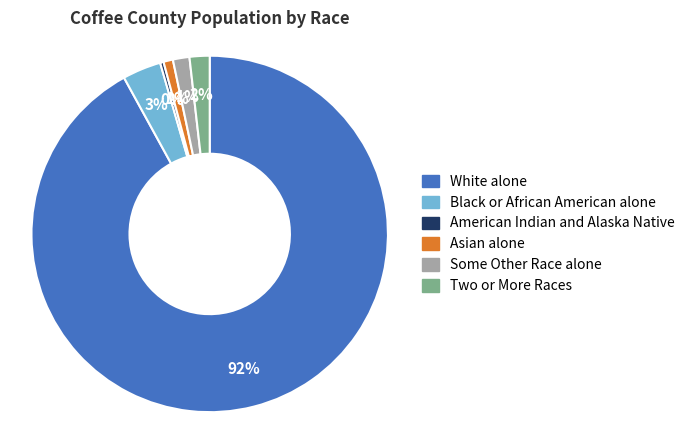

Which slice is the smallest?

American Indian and Alaska Native